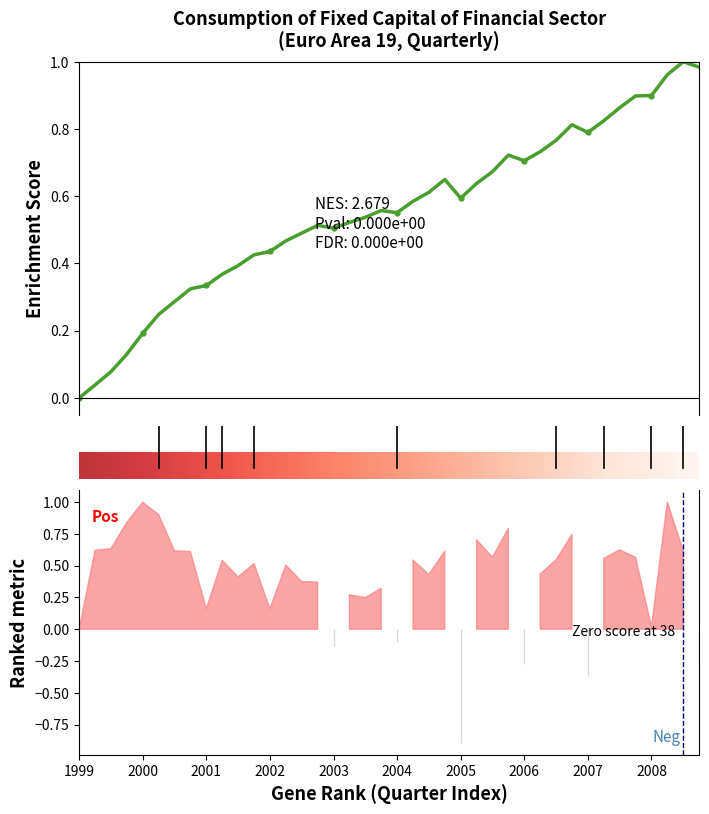

What is the greatest value displayed?

1.0